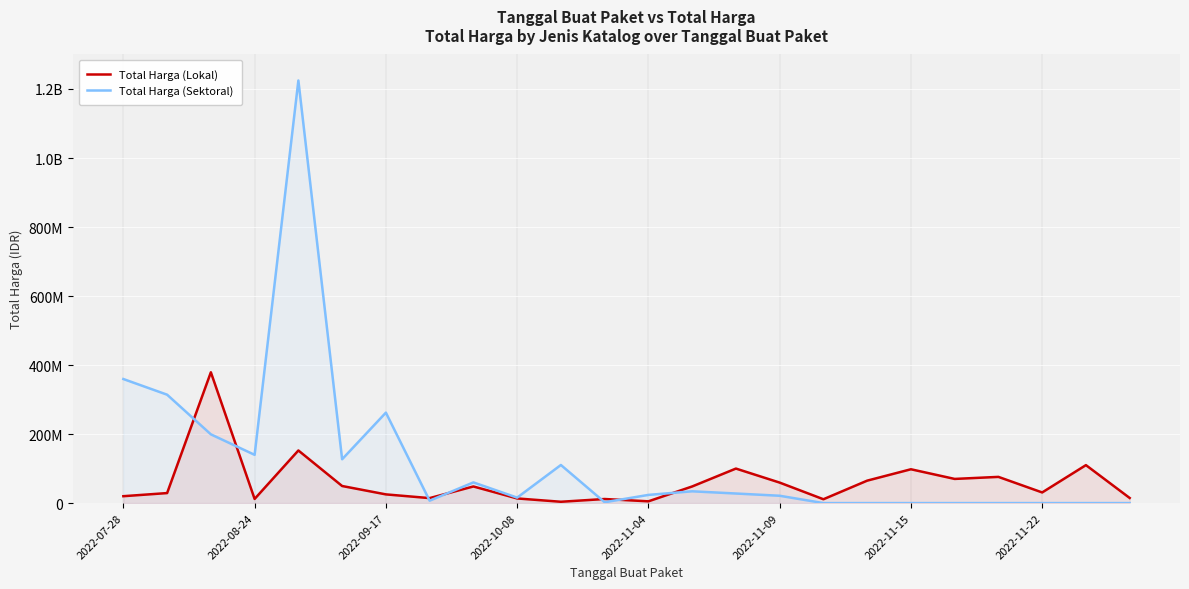

Reading left to right, transcribe all the data shown in this chart.

Total Harga (Lokal): 19950000	29000000	379075000	12000000	152477000	49478000	25200000	14400000	48140000	13442000	3825000	11800000	5093000	48140000	100000000	59375000	11100000	65000000	98000000	70000000	75920000	30800000	110000000	14750000
Total Harga (Sektoral): 359500000	314121780	199200000	139800000	1224682000	127000000	262118150	6936000	59935000	15787200	110389990	2395750	23680800	34132505	27720000	21231000	0	0	0	0	0	0	0	0